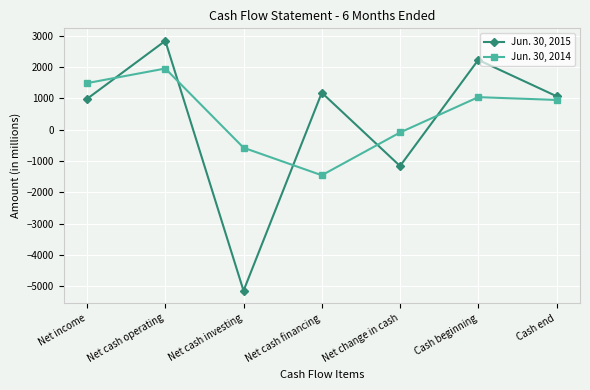

List the series in order of their overall mean, lowest first.

Jun. 30, 2015, Jun. 30, 2014